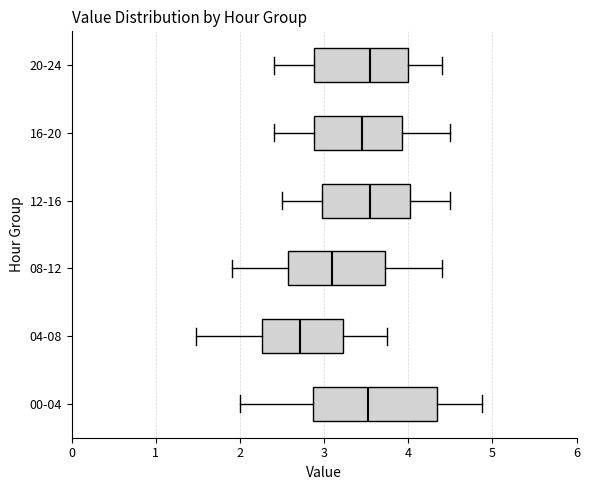

Which box's median line is the furthest to the left?

04-08